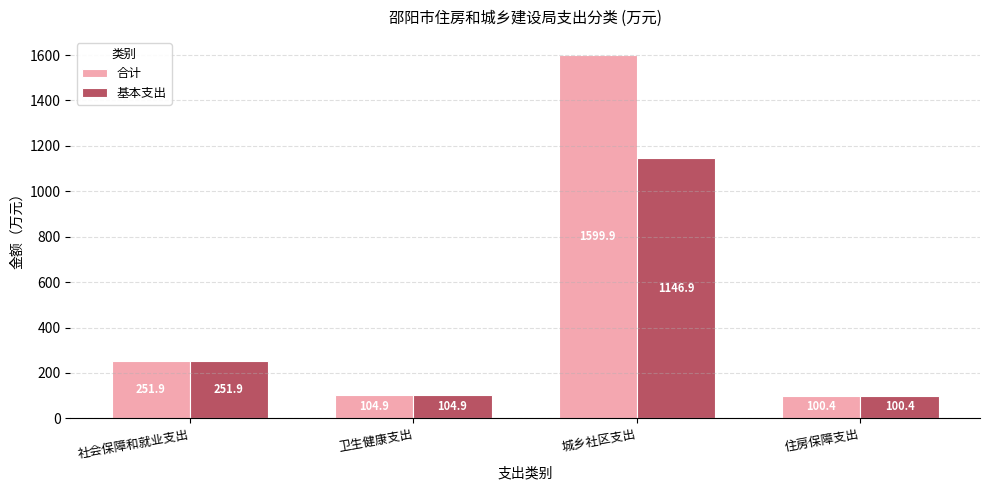

List the labels in order of 合计 value, smallest first.

住房保障支出, 卫生健康支出, 社会保障和就业支出, 城乡社区支出